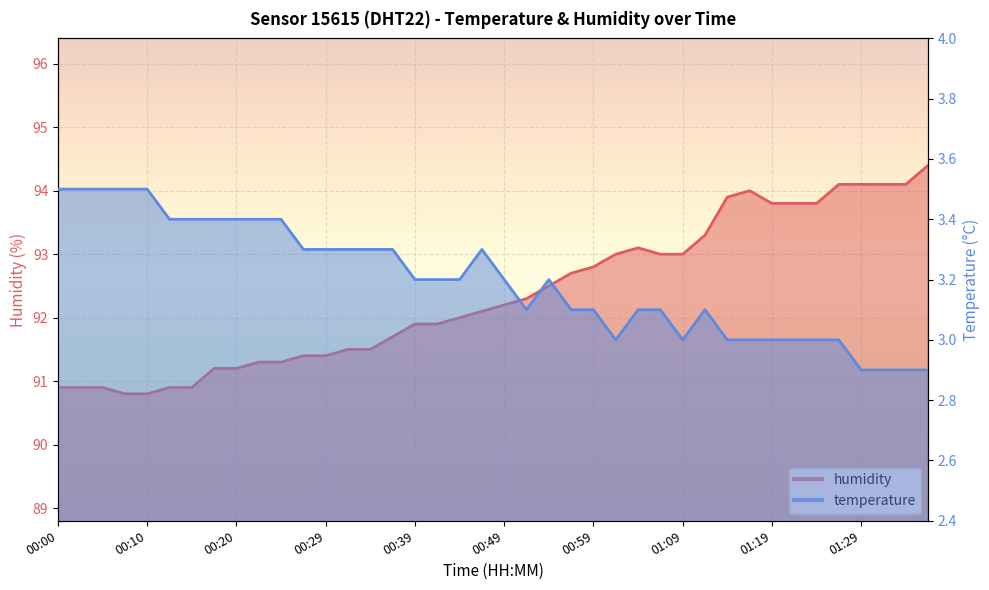

List the series in order of their overall mean, highest first.

humidity, temperature